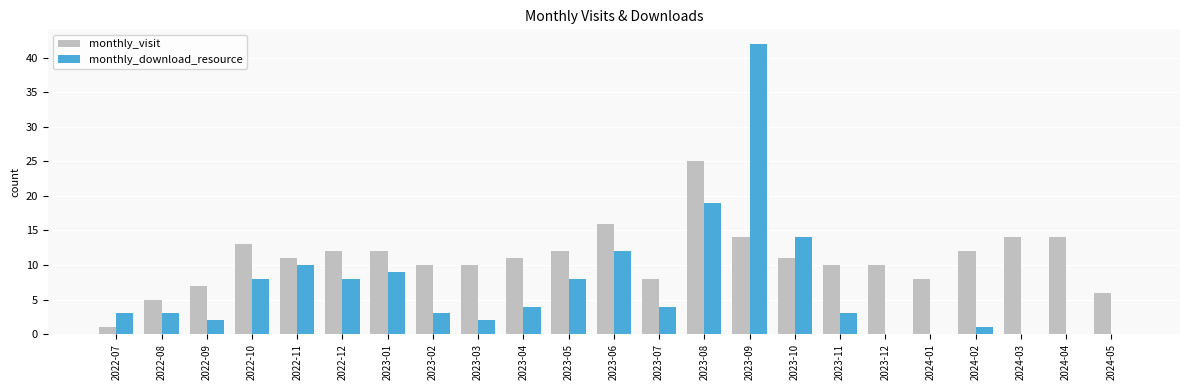

Is the value of monthly_visit at 2024-04 greater than the value of monthly_download_resource at 2024-01?

Yes